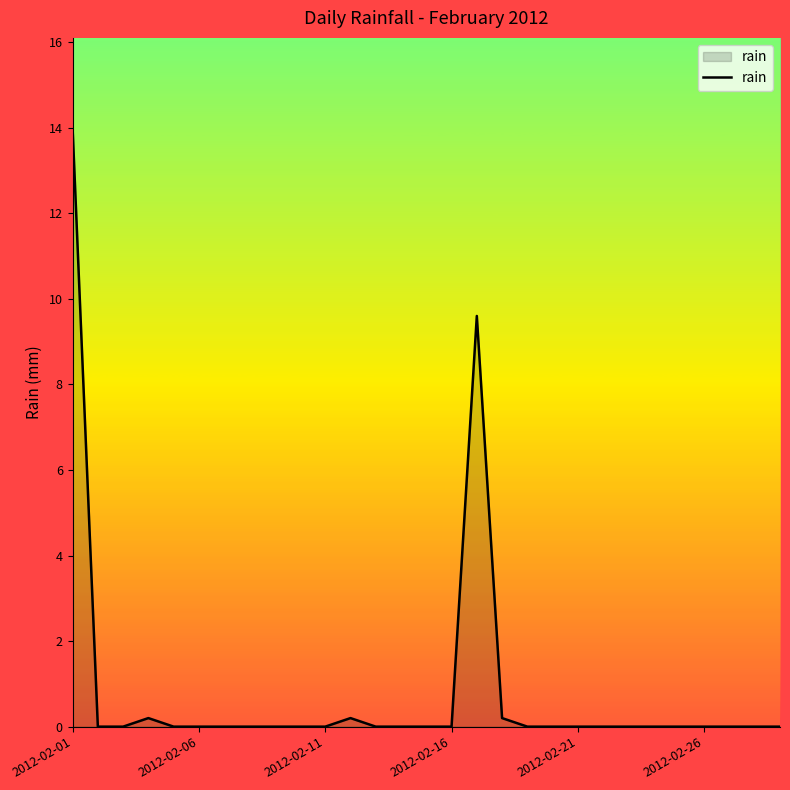

What is the maximum value shown in the chart?

14.0